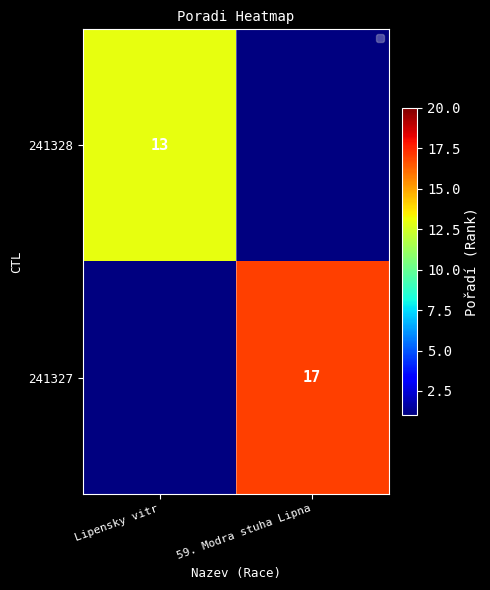

The value of 241327 at 59. Modra stuha Lipna is 17. True or false?

True